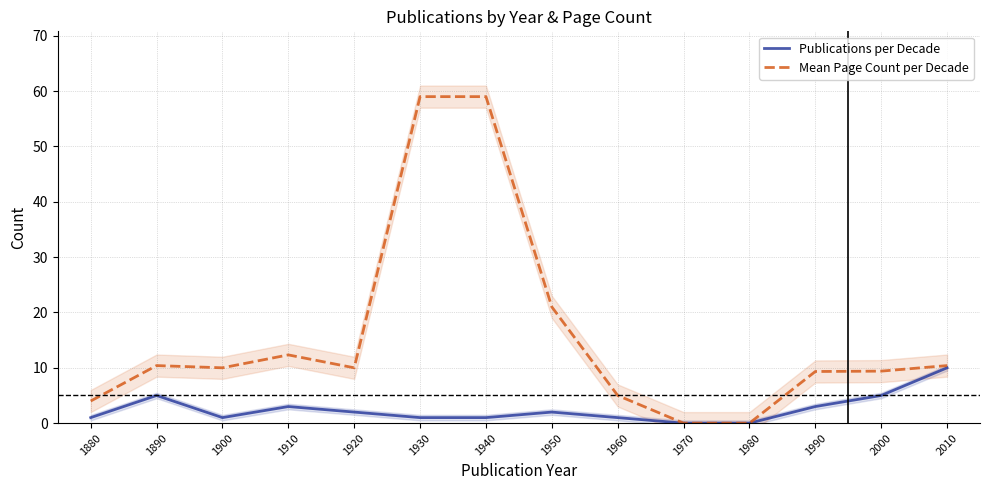

Rank the series at 1900 from lowest to highest value.

Publications per Decade, Mean Page Count per Decade